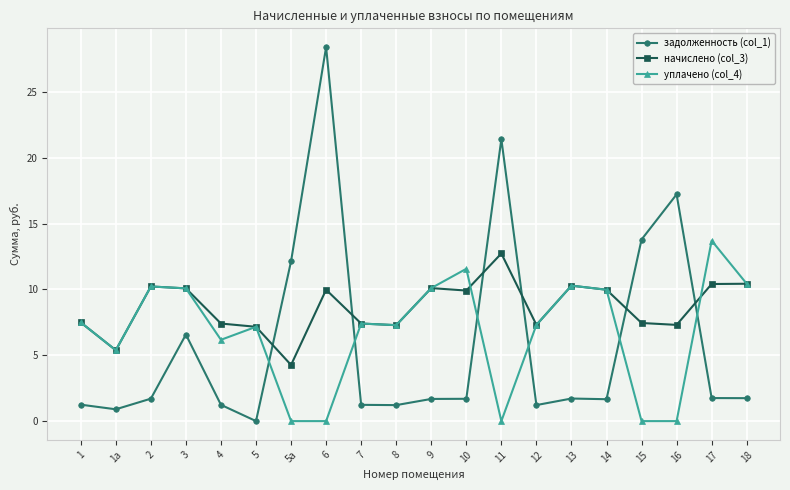

The value of задолженность (col_1) at 13 is 0.5. True or false?

False